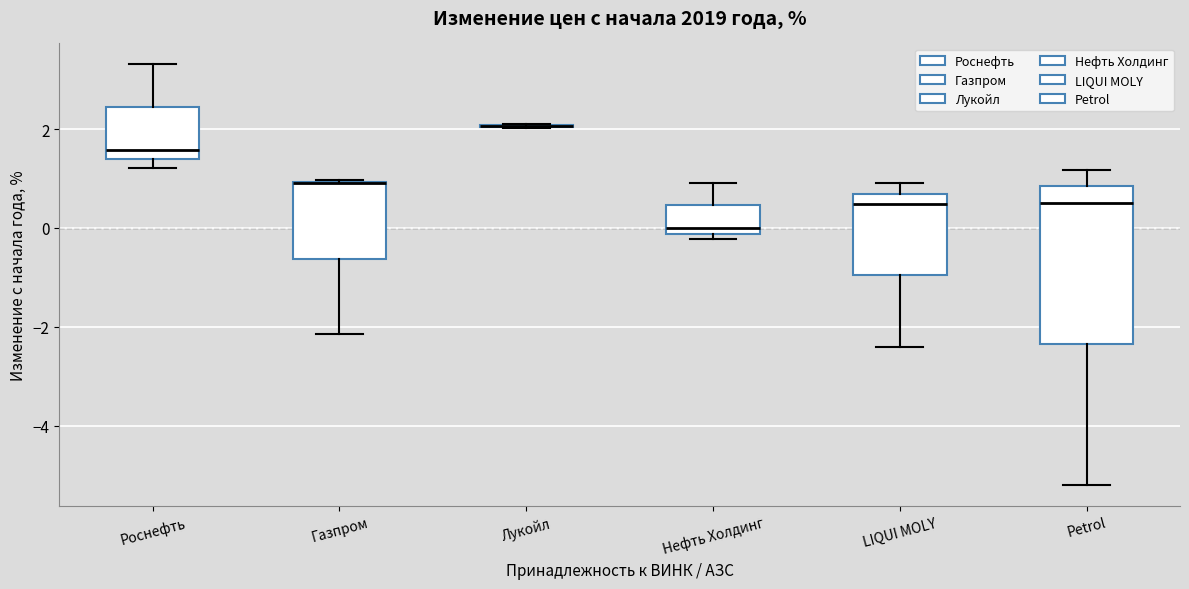

Which box is the tallest, from its lower edge to its upper edge?

Petrol